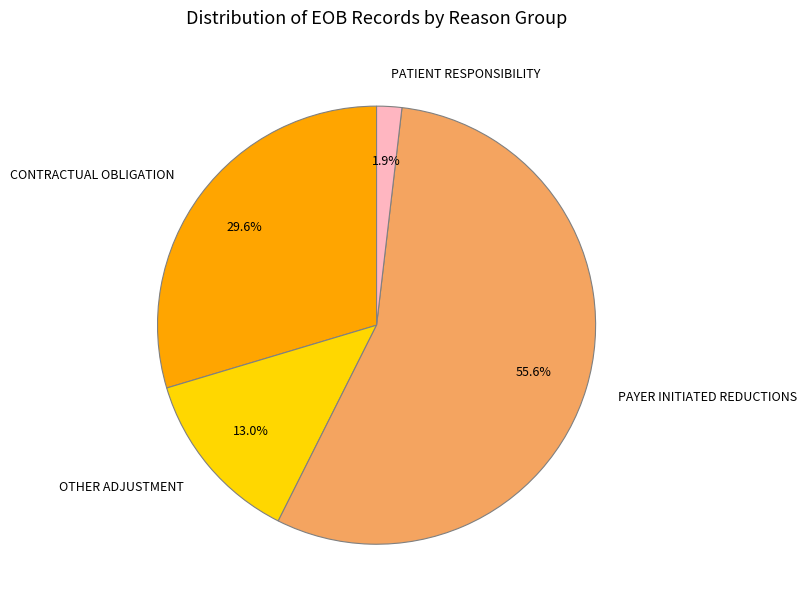

Which slice represents more than half of the pie?

PAYER INITIATED REDUCTIONS